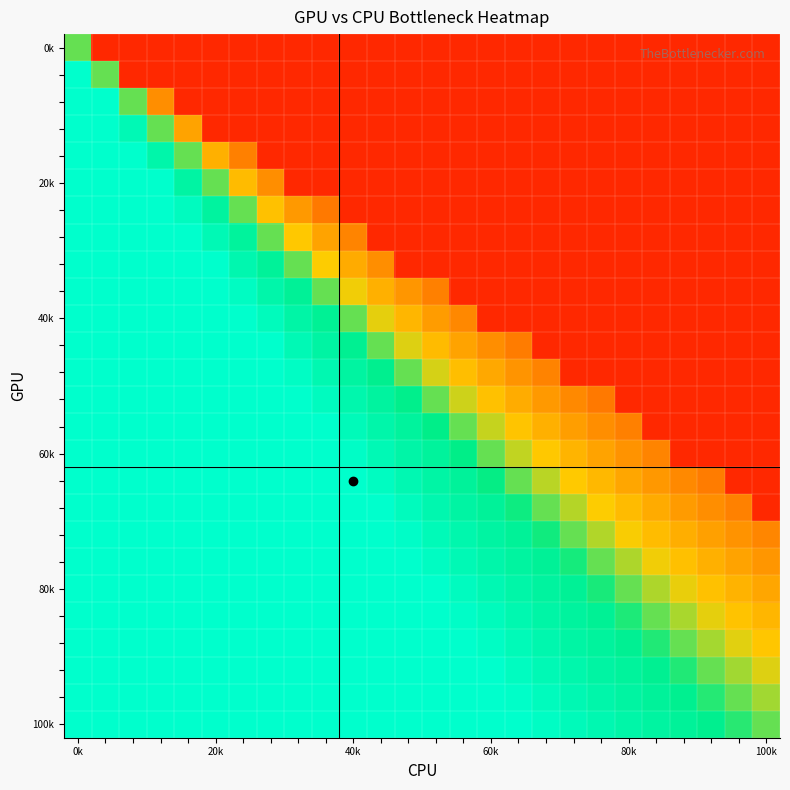

Count the number of categories in the chart.

26